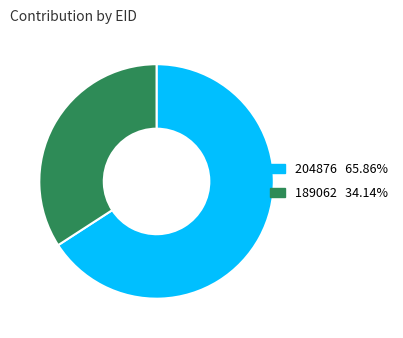

What is the smallest slice in the pie chart?

189062